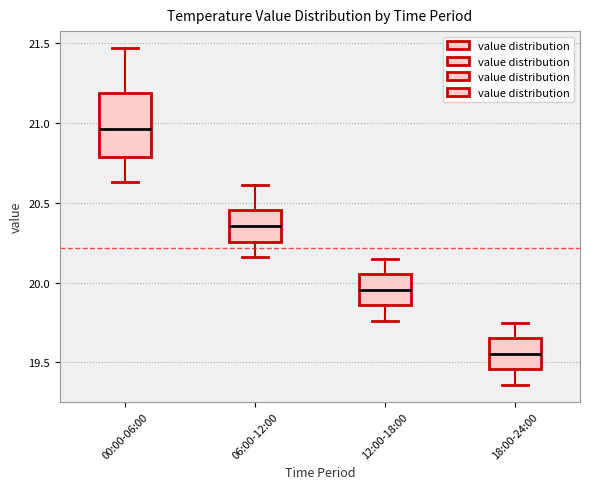

Reading left to right, read every box against the y-axis: the position of its median line, the range the box covers, and the ends of its whiskers. The values are not printed on the chart, so give them approximately, as read against the axis.

00:00-06:00: median 20.95, box 20.80 to 21.20, whiskers 20.65 to 21.45
06:00-12:00: median 20.35, box 20.25 to 20.45, whiskers 20.15 to 20.60
12:00-18:00: median 19.95, box 19.85 to 20.05, whiskers 19.75 to 20.15
18:00-24:00: median 19.55, box 19.45 to 19.65, whiskers 19.35 to 19.75